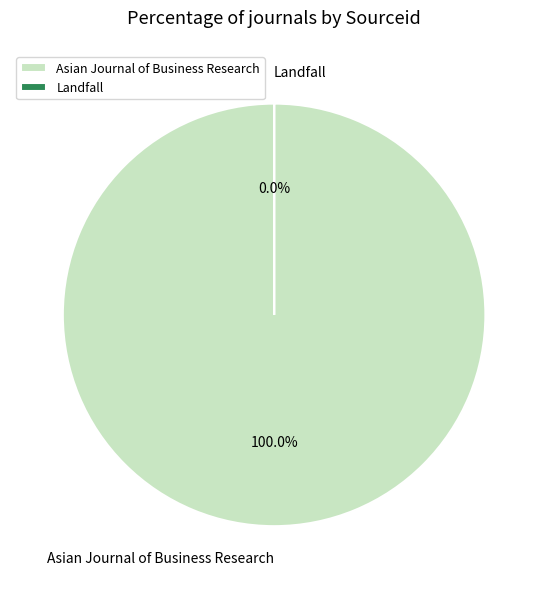

Is it true that Asian Journal of Business Research is 99% of the pie?

False